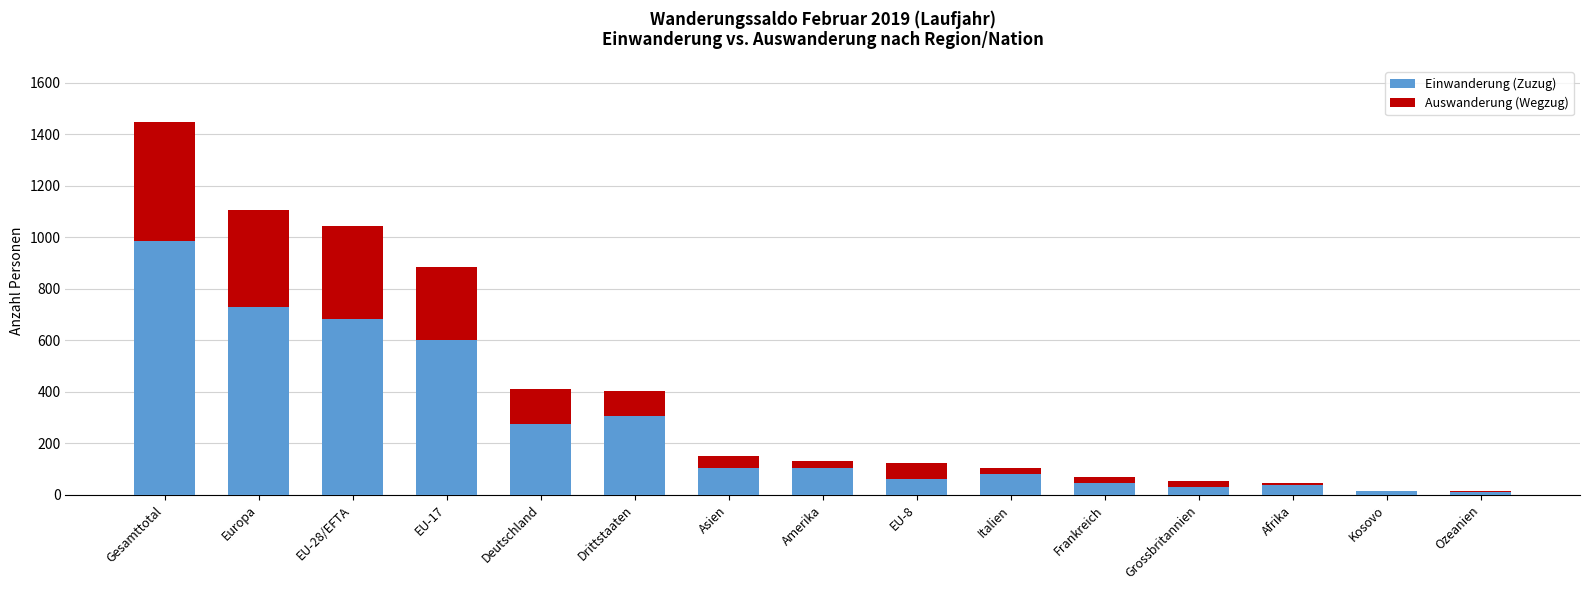

What is the sum of all Einwanderung (Zuzug) values?

4070